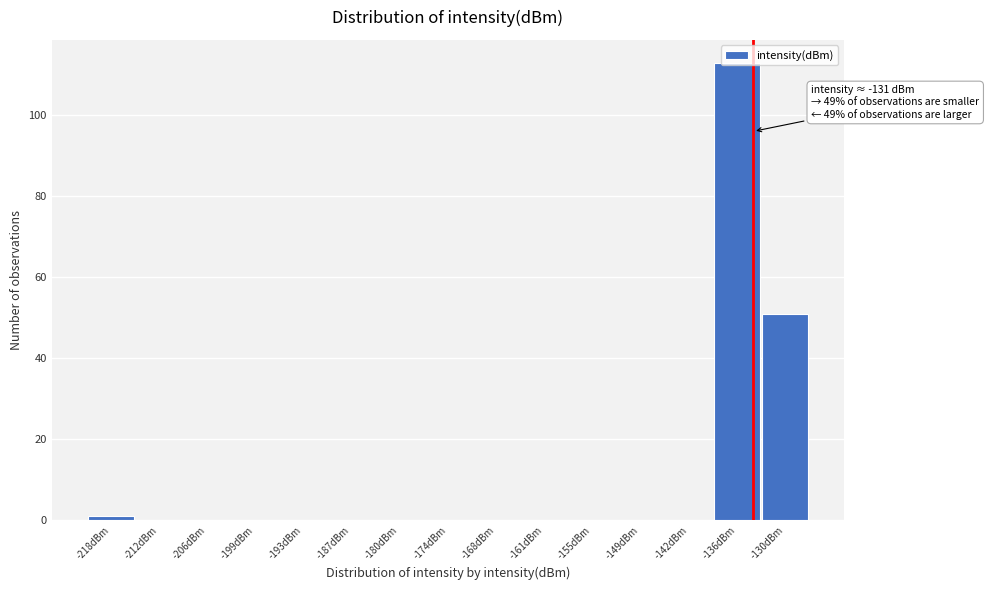

The chart shows a value of 35 at -212dBm. True or false?

False